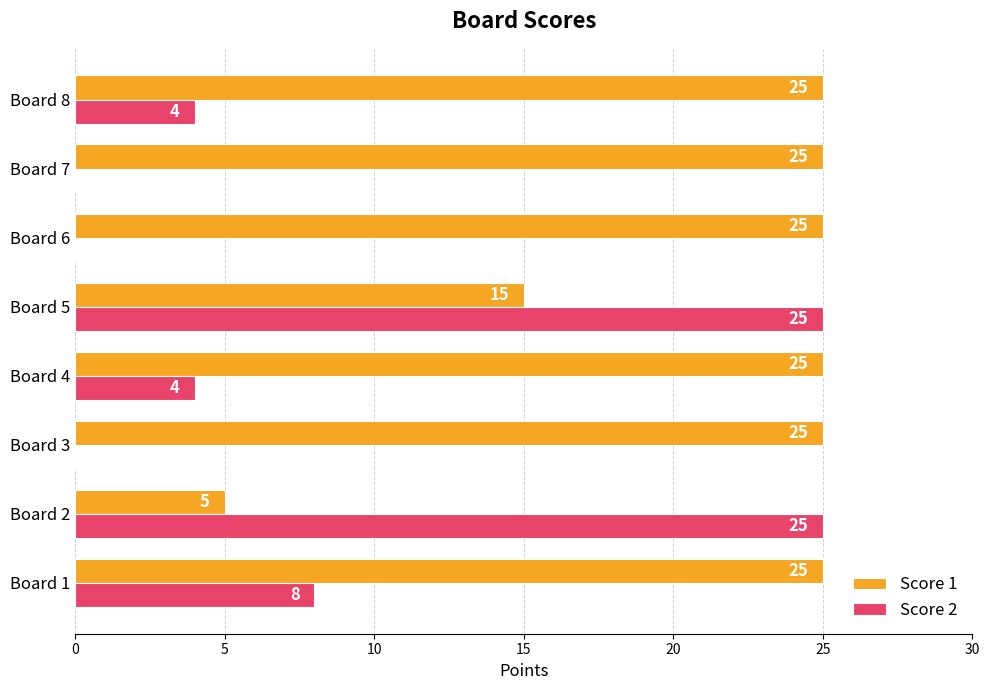

Is it true that Score 1 equals 15 at Board 5?

True